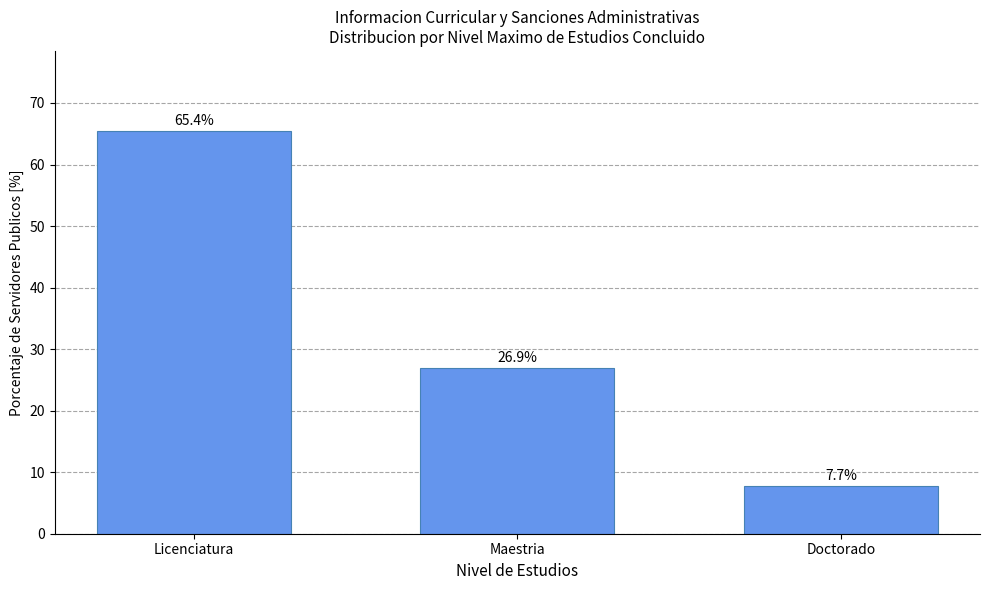

Reading left to right, extract all data points from this chart.

65.4	26.9	7.7